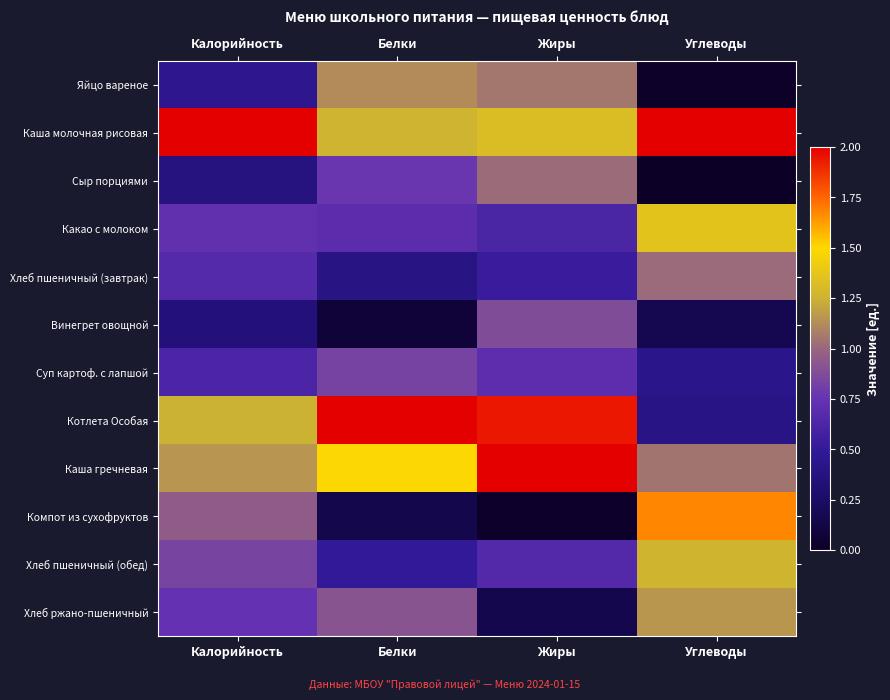

Reading left to right, transcribe all the data shown in this chart.

Яйцо вареное: Калорийность=0.5	Белки=1.1	Жиры=1.1	Углеводы=0.0
Каша молочная рисовая: Калорийность=2.0	Белки=1.3	Жиры=1.3	Углеводы=2.0
Сыр порциями: Калорийность=0.4	Белки=0.8	Жиры=1.0	Углеводы=0.0
Какао с молоком: Калорийность=0.7	Белки=0.7	Жиры=0.6	Углеводы=1.4
Хлеб пшеничный (завтрак): Калорийность=0.7	Белки=0.4	Жиры=0.5	Углеводы=1.0
Винегрет овощной: Калорийность=0.3	Белки=0.1	Жиры=0.9	Углеводы=0.2
Суп картоф. с лапшой: Калорийность=0.6	Белки=0.8	Жиры=0.7	Углеводы=0.4
Котлета Особая: Калорийность=1.3	Белки=2.0	Жиры=1.9	Углеводы=0.4
Каша гречневая: Калорийность=1.2	Белки=1.5	Жиры=2.0	Углеводы=1.0
Компот из сухофруктов: Калорийность=1.0	Белки=0.1	Жиры=0.0	Углеводы=1.7
Хлеб пшеничный (обед): Калорийность=0.8	Белки=0.5	Жиры=0.7	Углеводы=1.3
Хлеб ржано-пшеничный: Калорийность=0.7	Белки=0.9	Жиры=0.2	Углеводы=1.2